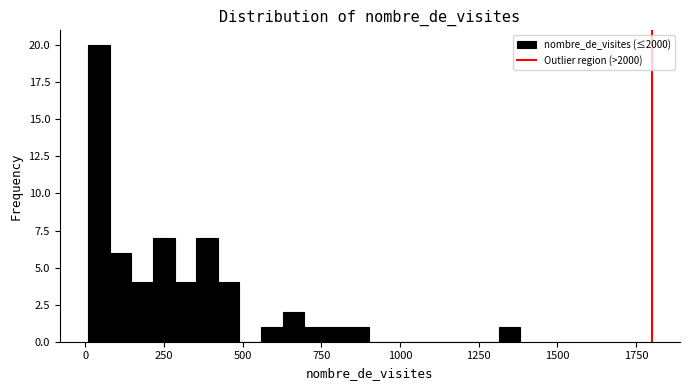

Read against the x-axis, roughly where is the centre of the tallest bar?

50